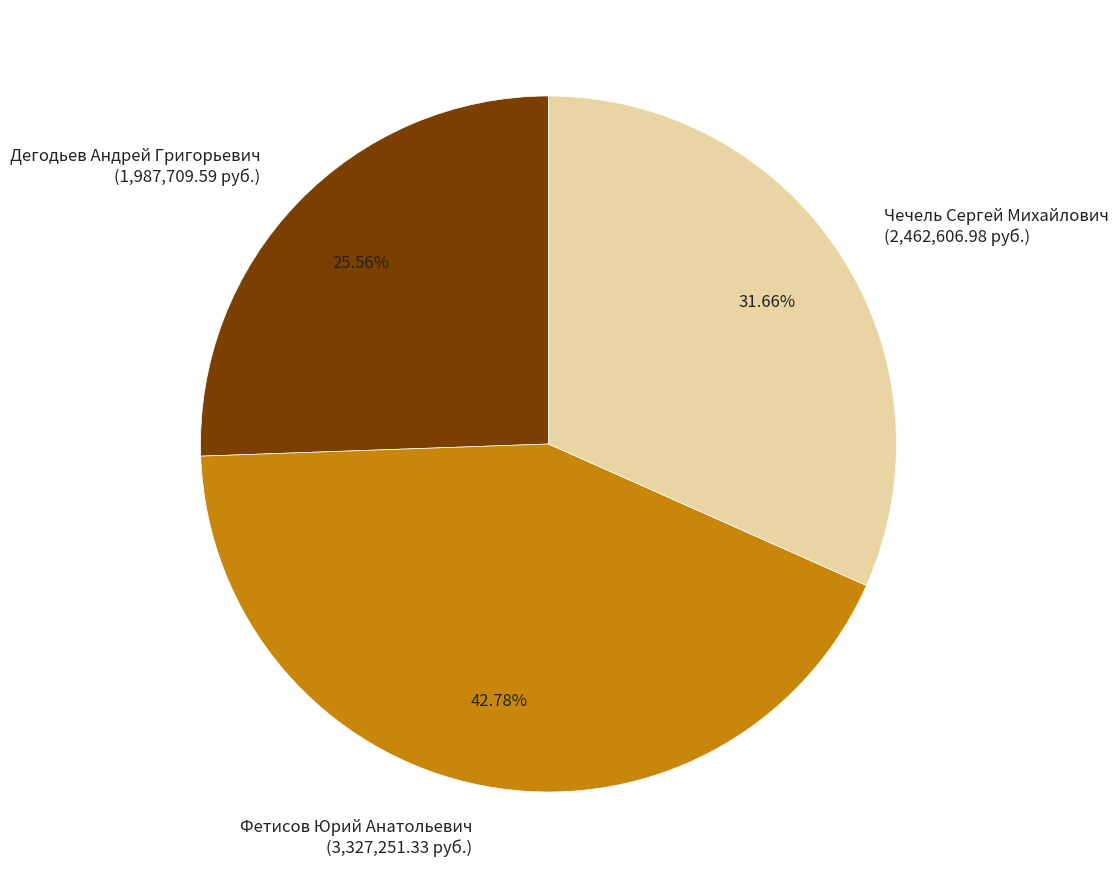

Approximately how many times larger is the value at Фетисов Юрий Анатольевич (3,327,251.33 руб.) compared to Дегодьев Андрей Григорьевич (1,987,709.59 руб.)?

1.7